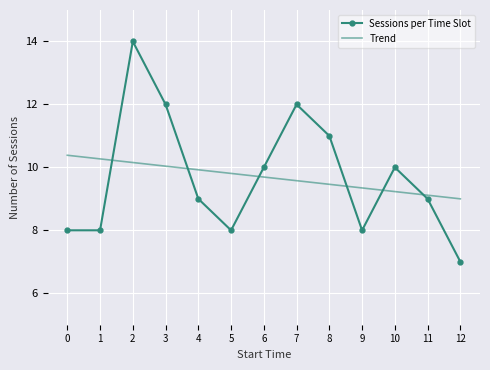

Reading right to left, what are all the values shown in this chart?

Sessions per Time Slot: 12=7.0	11=9.0	10=10.0	9=8.0	8=11.0	7=12.0	6=10.0	5=8.0	4=9.0	3=12.0	2=14.0	1=8.0	0=8.0
Trend: 12=9.0	11=9.1	10=9.2	9=9.3	8=9.5	7=9.6	6=9.7	5=9.8	4=9.9	3=10.0	2=10.2	1=10.3	0=10.4